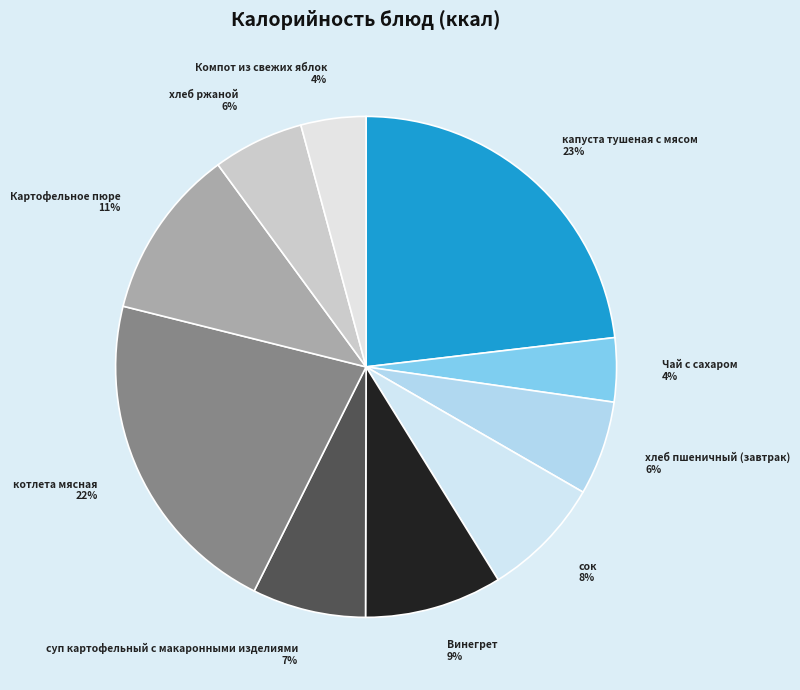

Which category has the biggest portion of the pie?

капуста тушеная с мясом